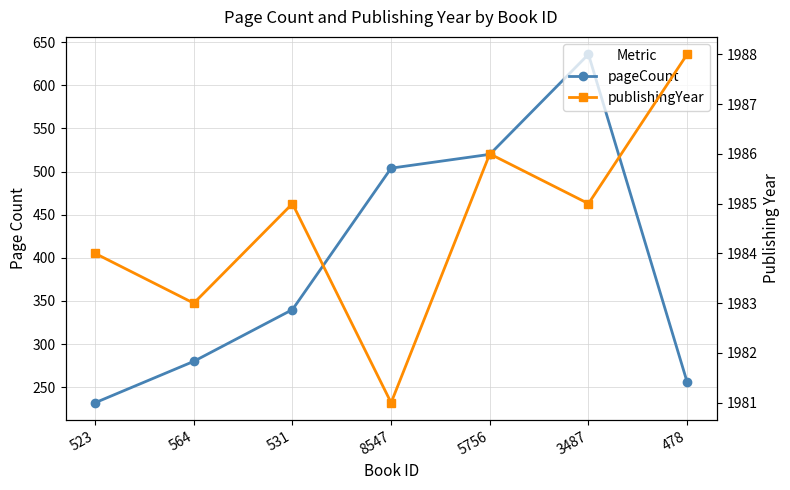

At how many categories does at least one series exceed 500?

7